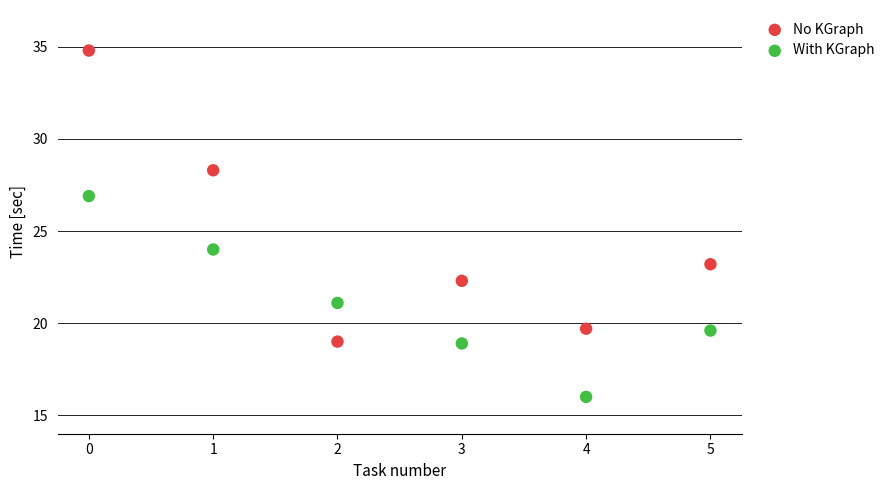

Which series has the largest Y range (max minus min)?

No KGraph